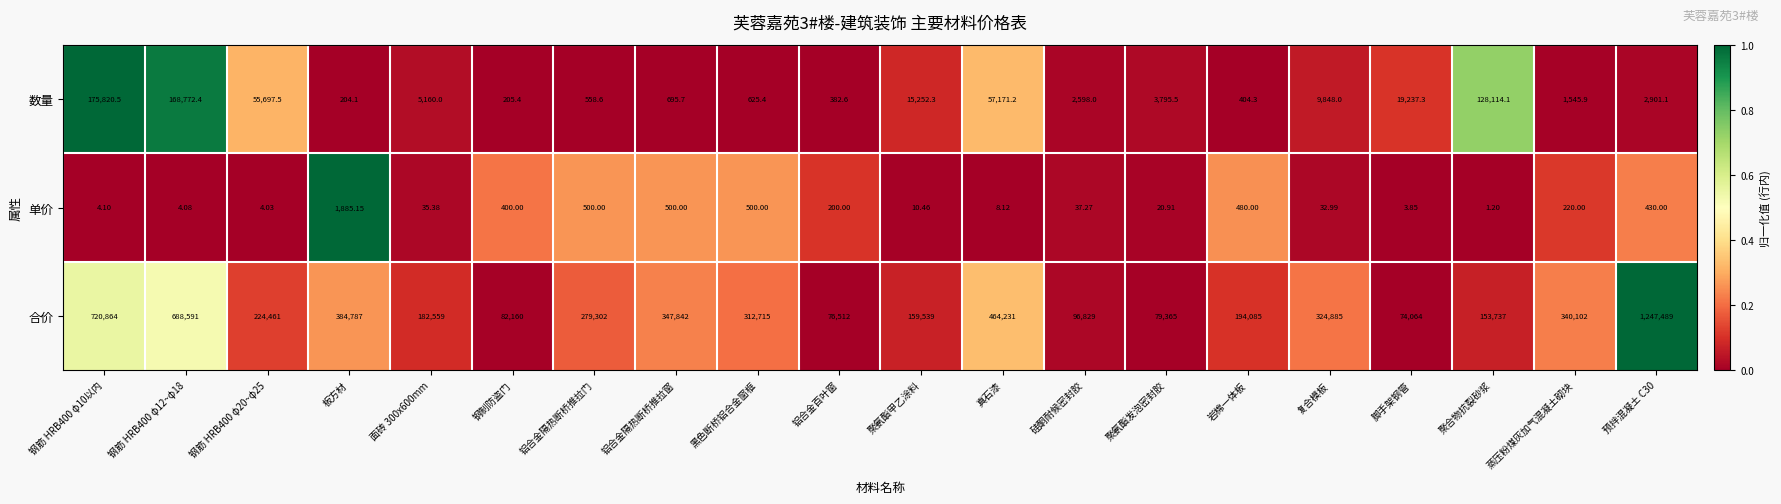

List the series in order of their peak value, highest first.

合价, 数量, 单价